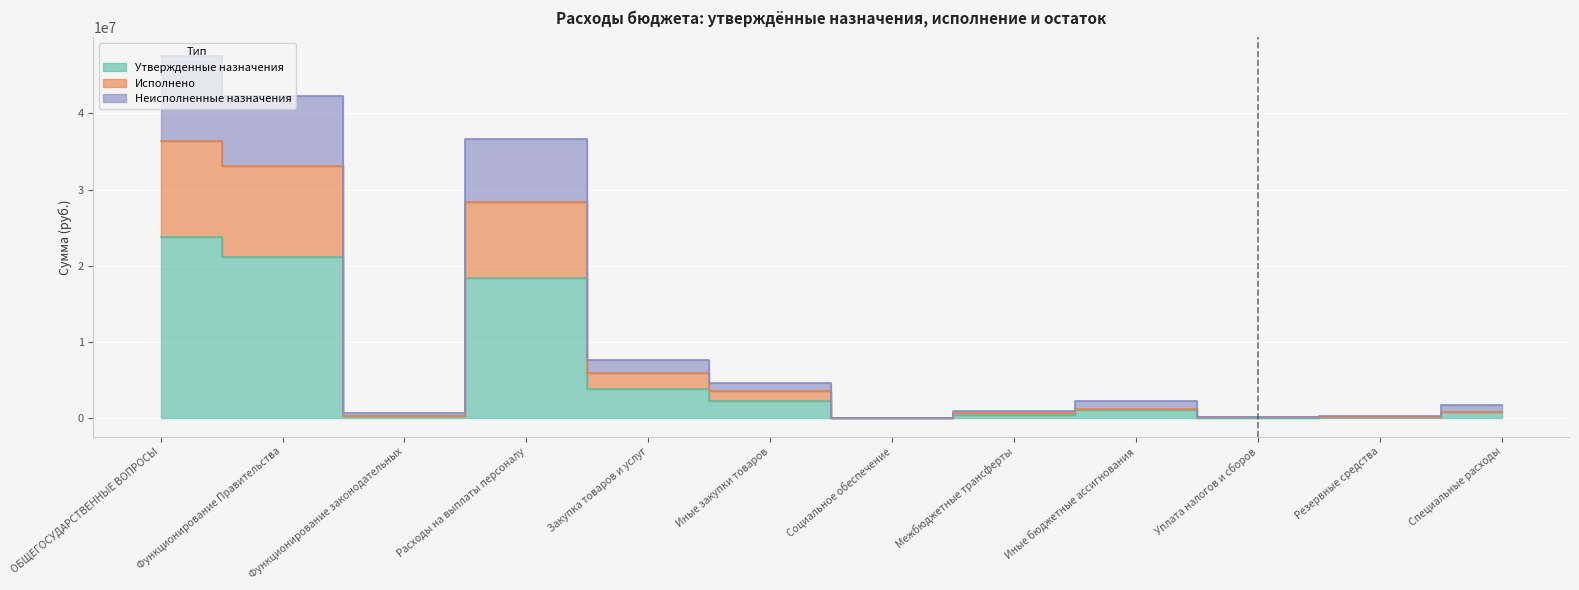

At which label does Неисполненные назначения reach its peak?

ОБЩЕГОСУДАРСТВЕННЫЕ ВОПРОСЫ